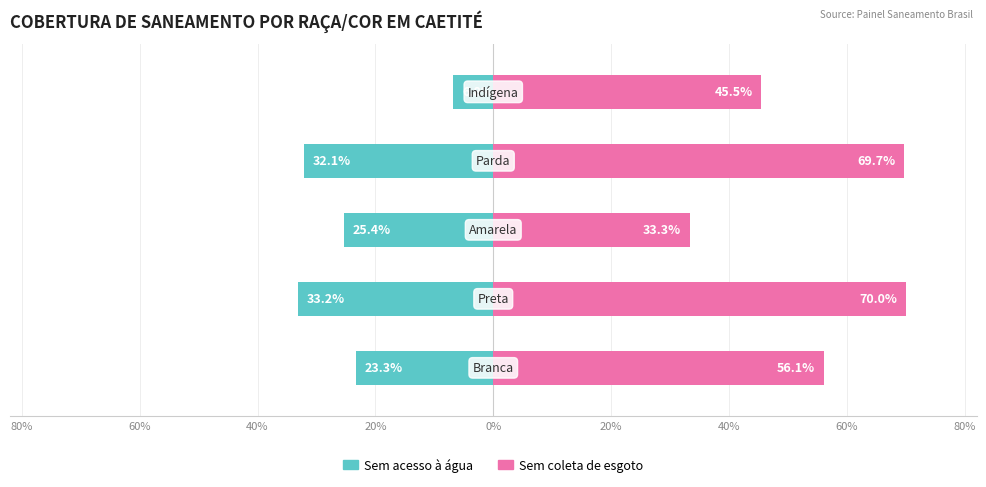

The value of Sem coleta de esgoto at 20% is 0.7. True or false?

True